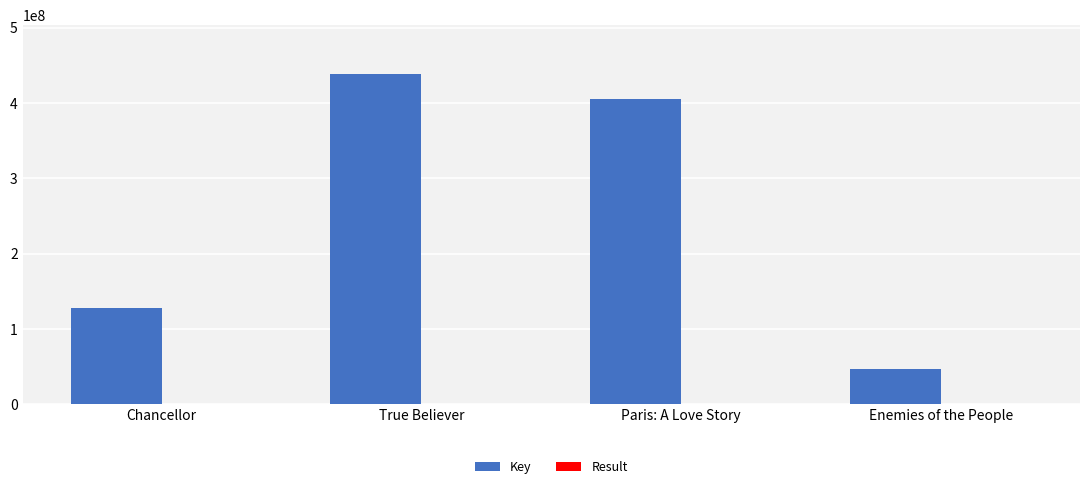

Where is Key nearest to the value 242578250?

Chancellor